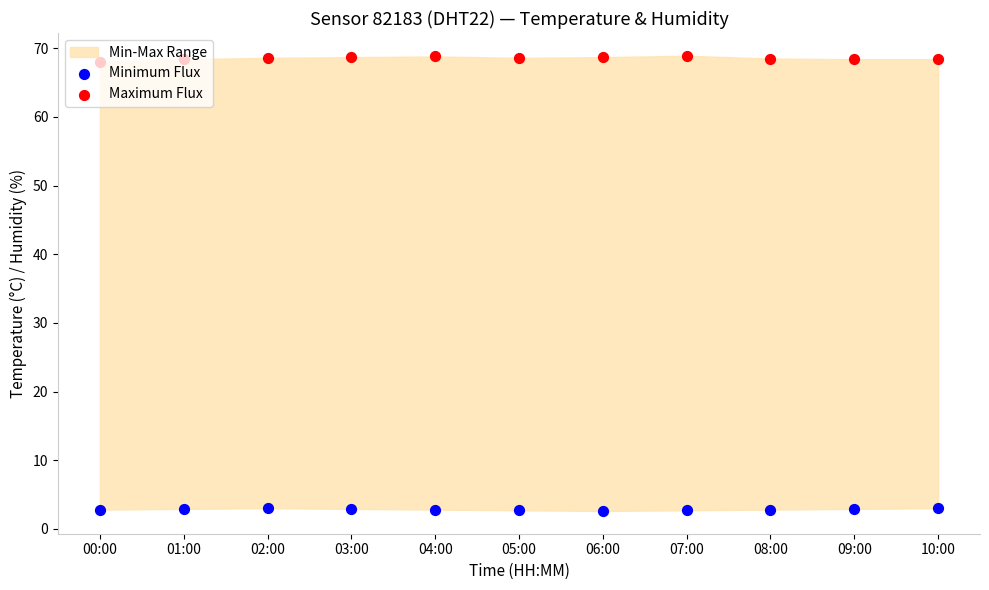

Is the value of Maximum Flux at 08:00 greater than the value of Minimum Flux at 06:00?

Yes